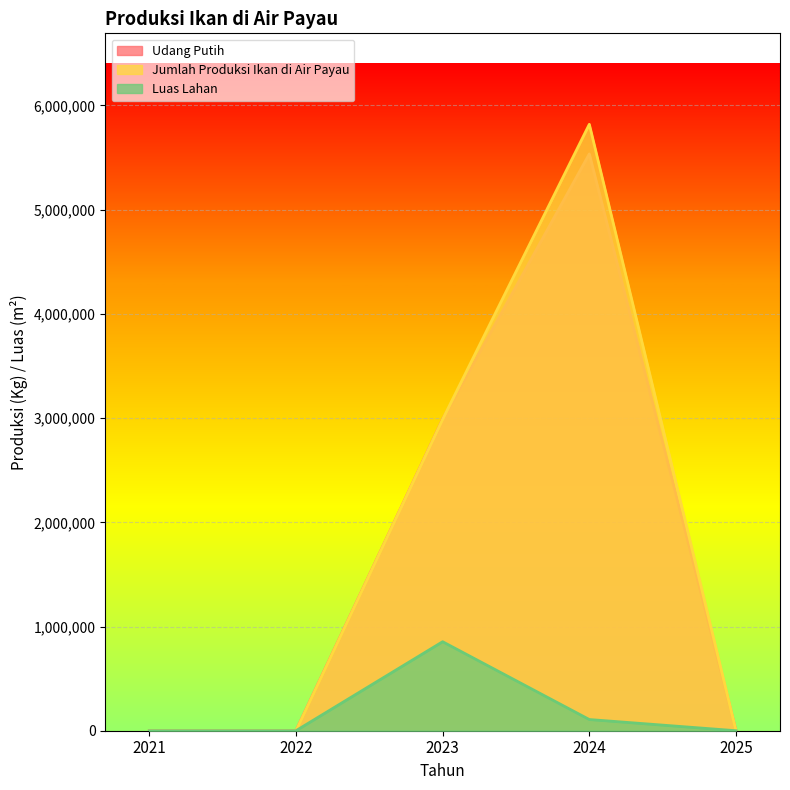

Between 2023 and 2025, which series saw the biggest shift?

Udang Putih